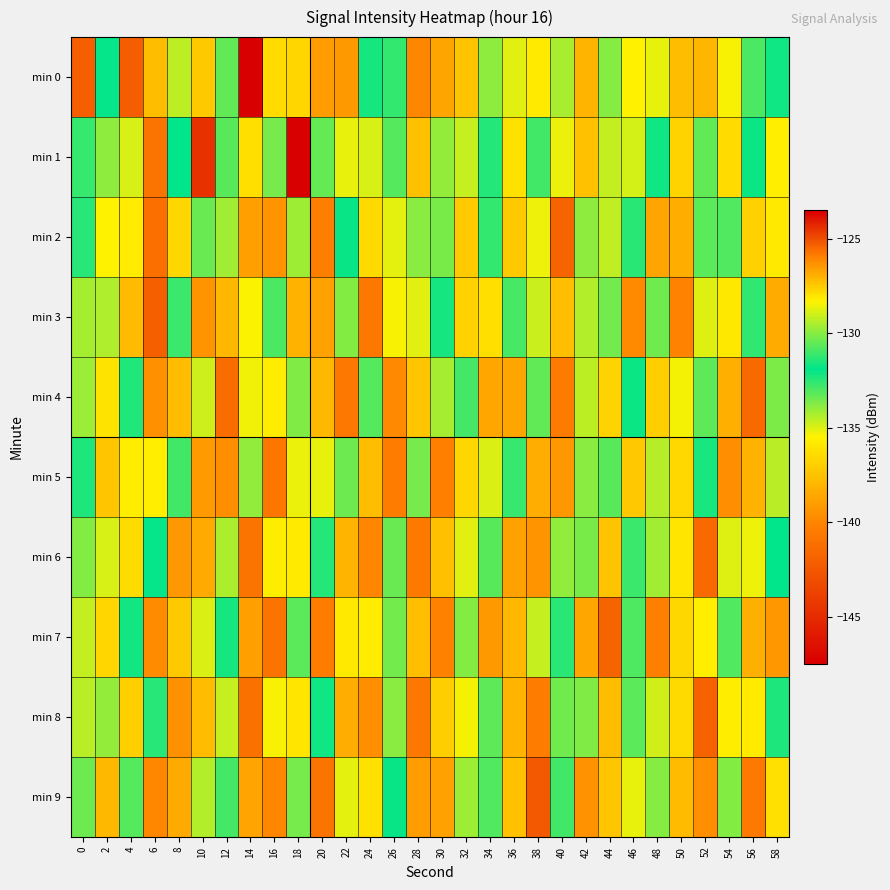

What is the spread (max minus min) of values at 50?

13.2